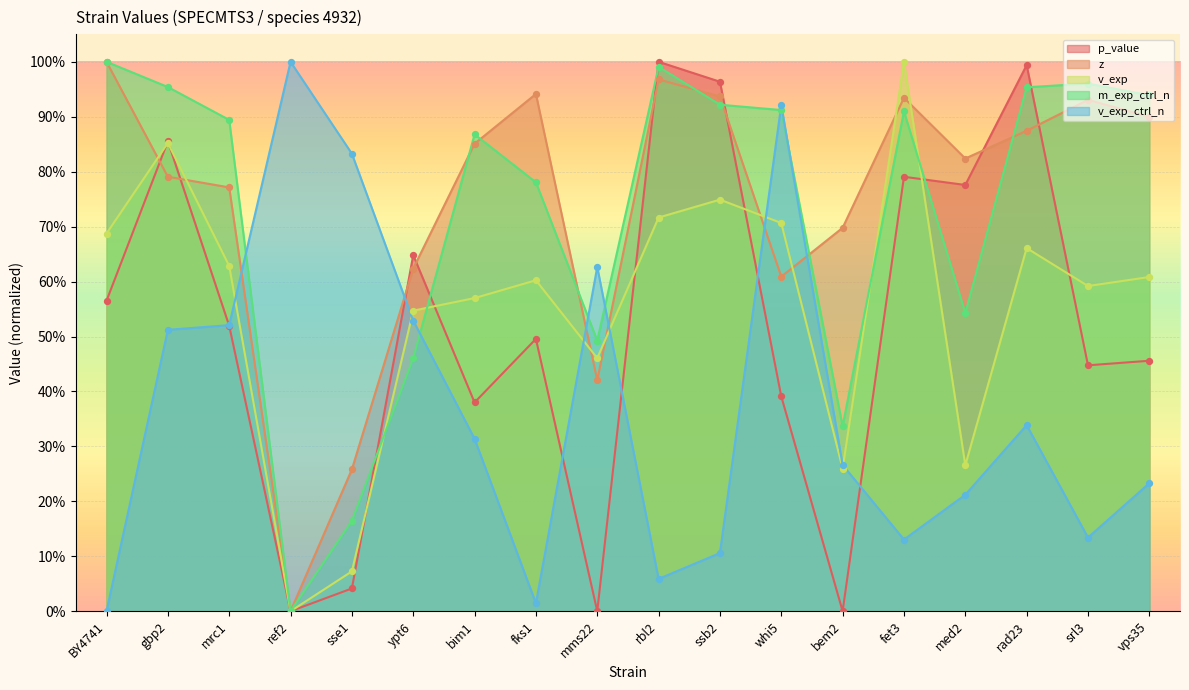

What are all the series names shown in the legend?

p_value, z, v_exp, m_exp_ctrl_n, v_exp_ctrl_n